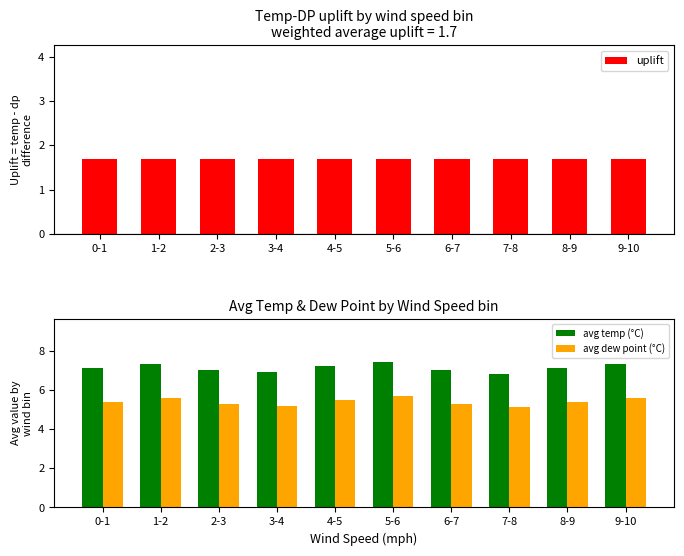

How many avg dew point (°C) values are between 5 and 6?

10